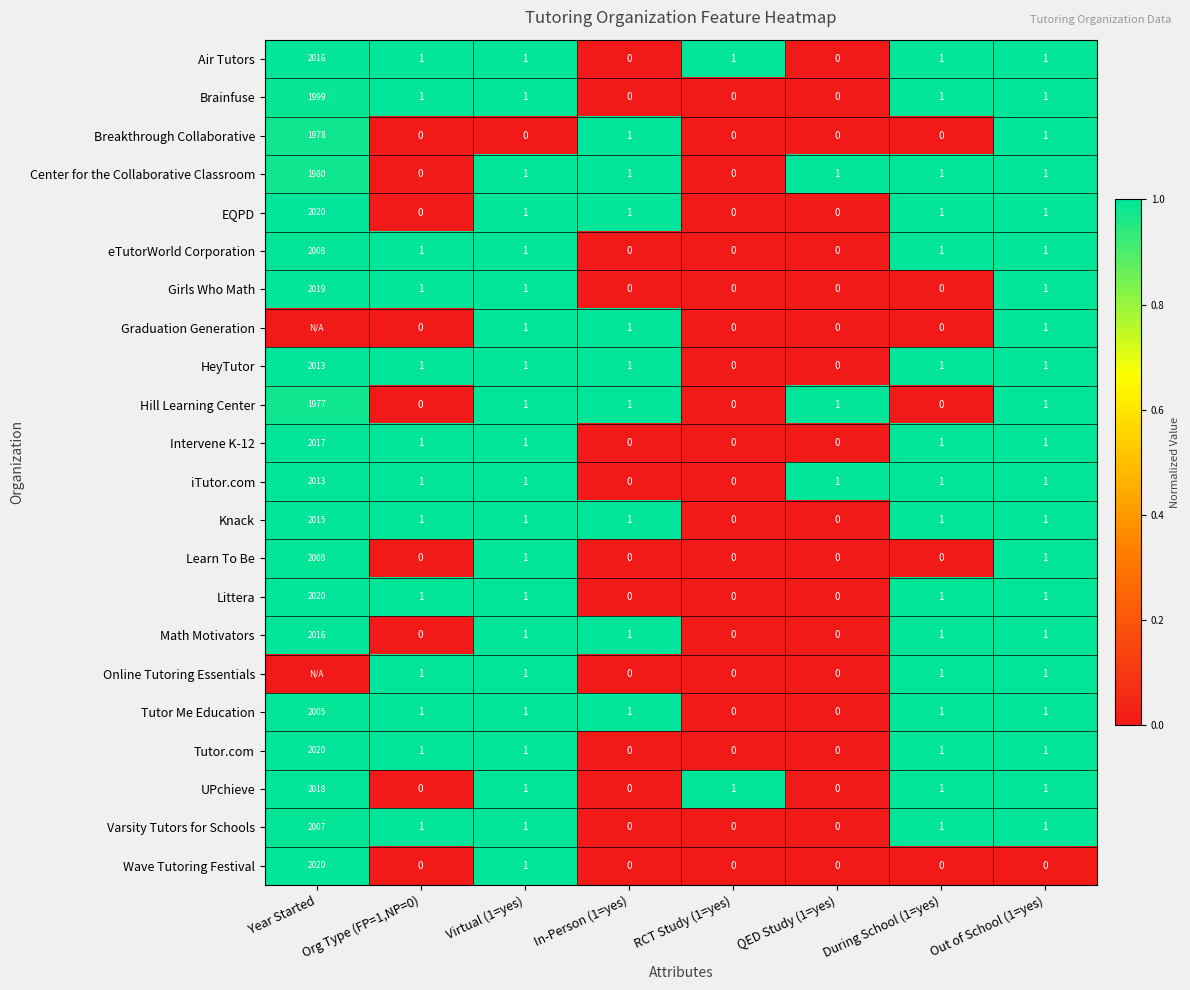

True or false: Wave Tutoring Festival has a value of 1145 at Year Started.

False